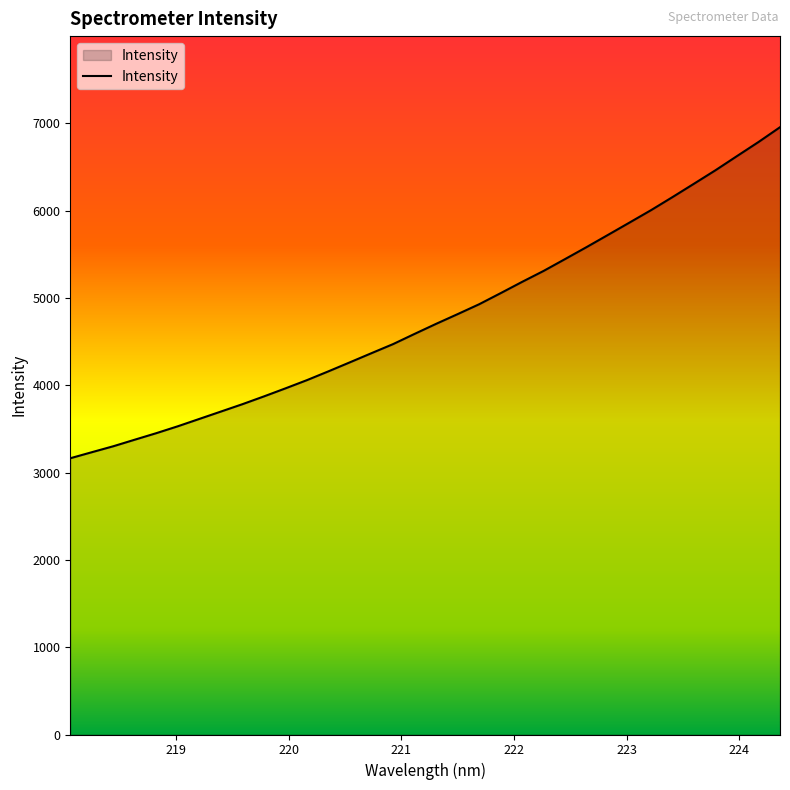

What is the difference between the maximum and minimum values?

3790.6